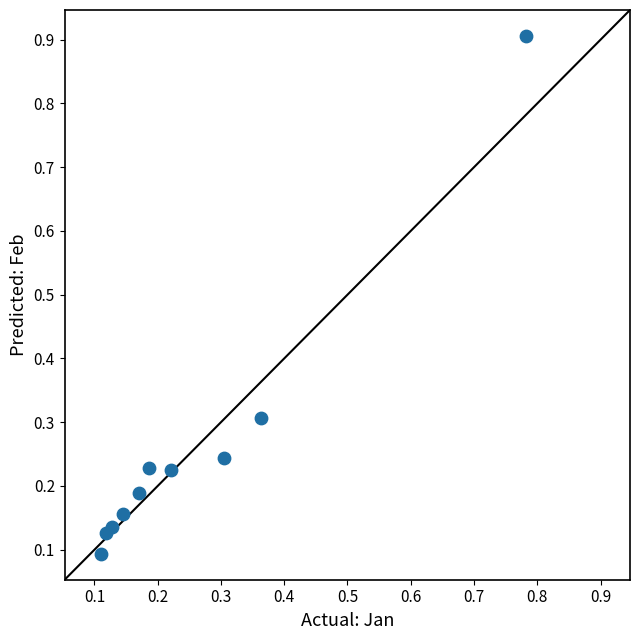

What is the range of X values (max minus min)?

0.7